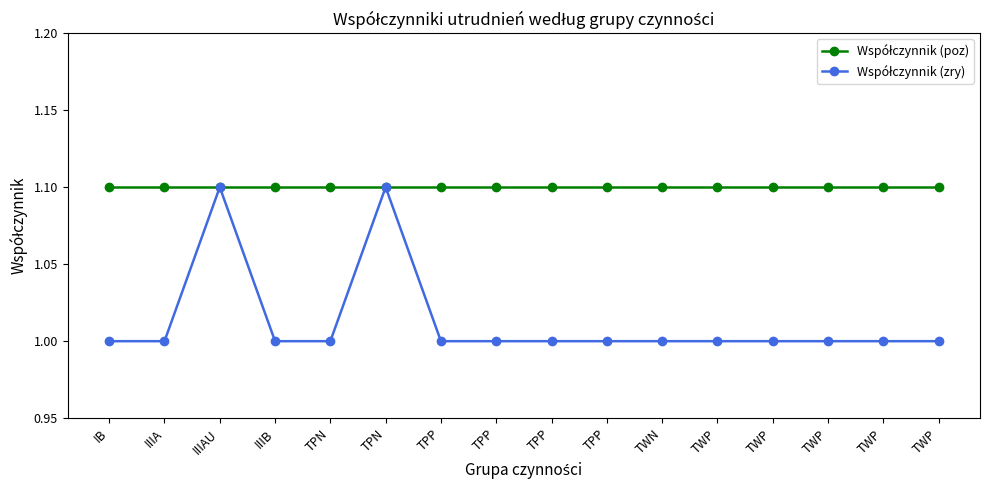

Rank the series at TPP from highest to lowest value.

Współczynnik (poz), Współczynnik (zry)